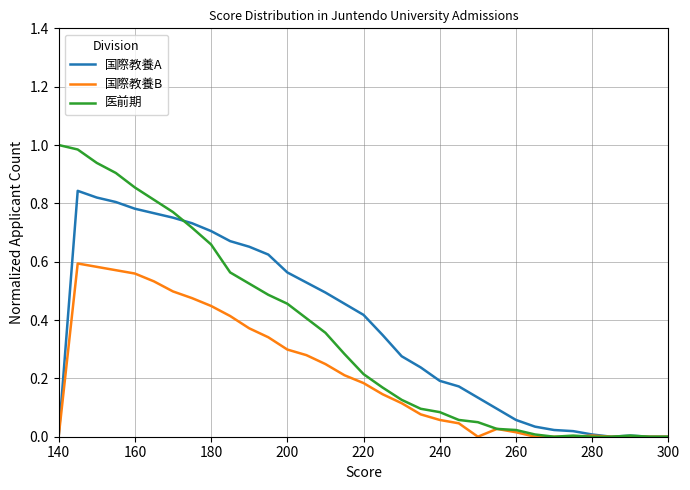

At 140, list the series in order from smallest to largest.

国際教養A, 国際教養B, 医前期